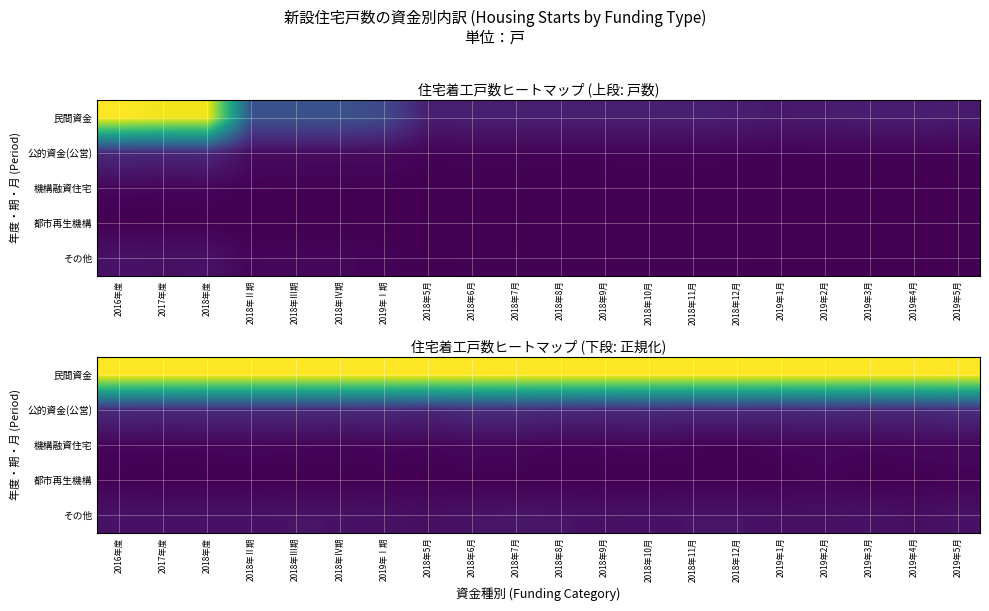

At how many categories does at least one series exceed 0?

20